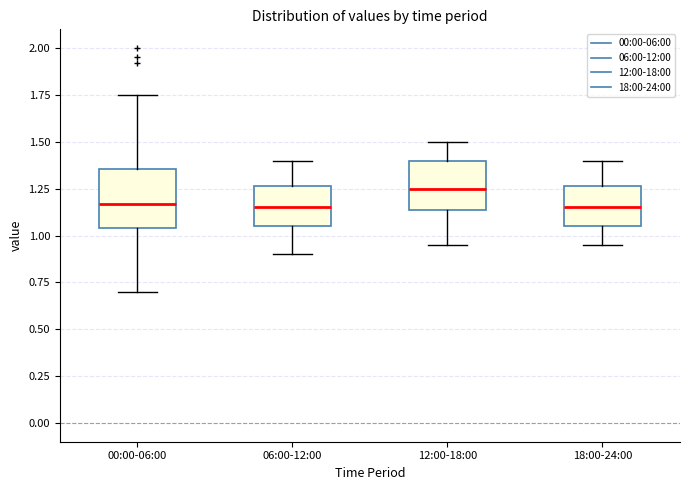

Reading left to right, transcribe this box plot: for each box, give where its median line is, the range the box spans, and where its two whiskers end, as read against the y-axis. The values are not printed on the chart, so give them approximately, as read against the axis.

00:00-06:00: median 1.15, box 1.05 to 1.35, whiskers 0.70 to 1.75
06:00-12:00: median 1.15, box 1.05 to 1.25, whiskers 0.90 to 1.40
12:00-18:00: median 1.25, box 1.15 to 1.40, whiskers 0.95 to 1.50
18:00-24:00: median 1.15, box 1.05 to 1.25, whiskers 0.95 to 1.40